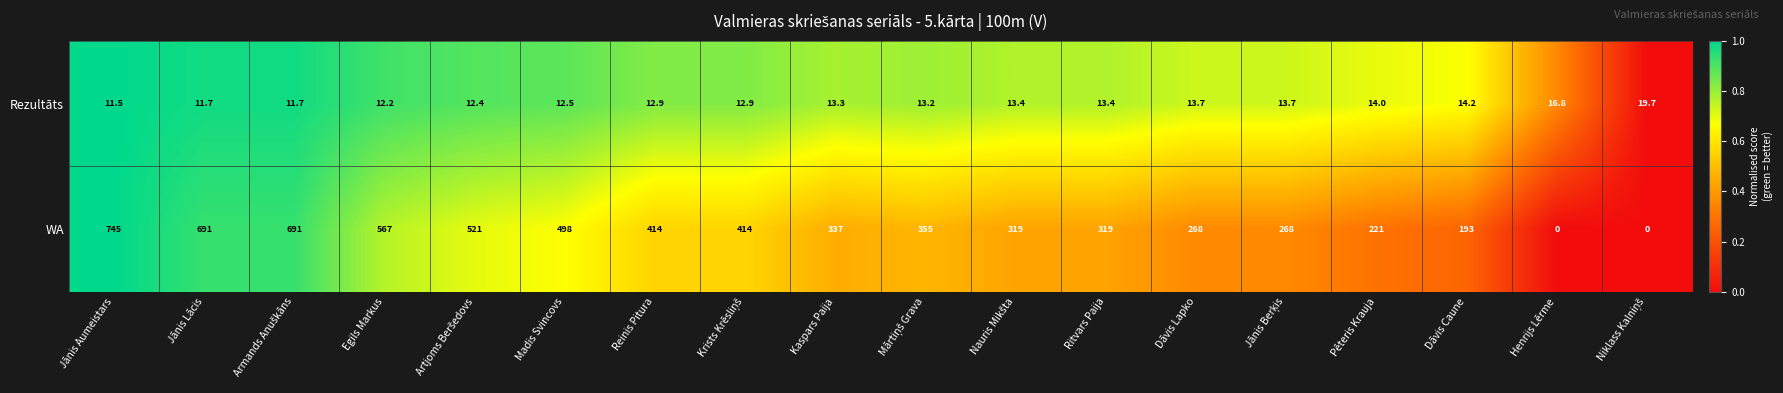

What is the maximum value for Rezultāts?

19.7